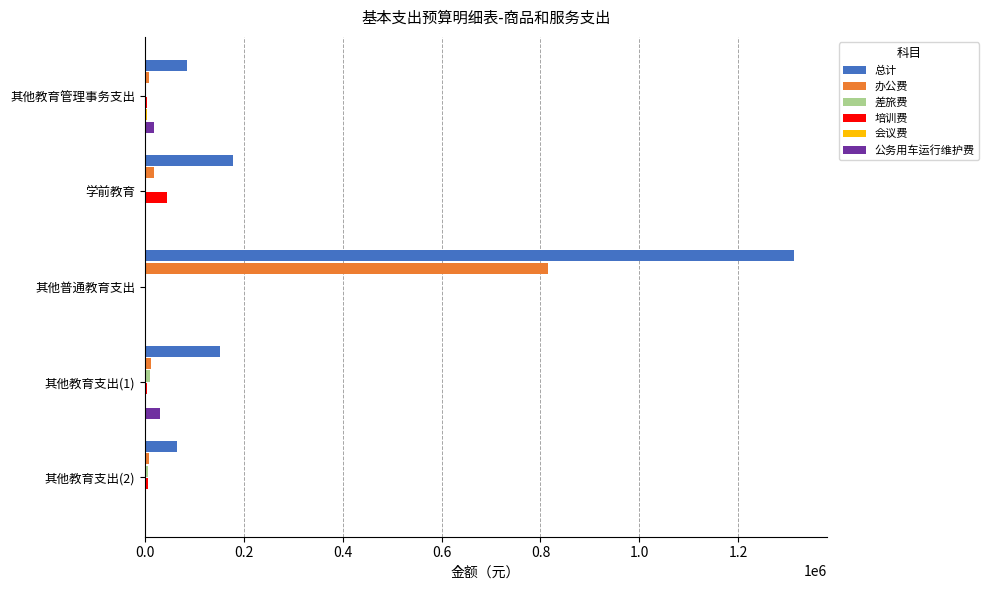

At which category is the sum across all series the highest?

其他普通教育支出